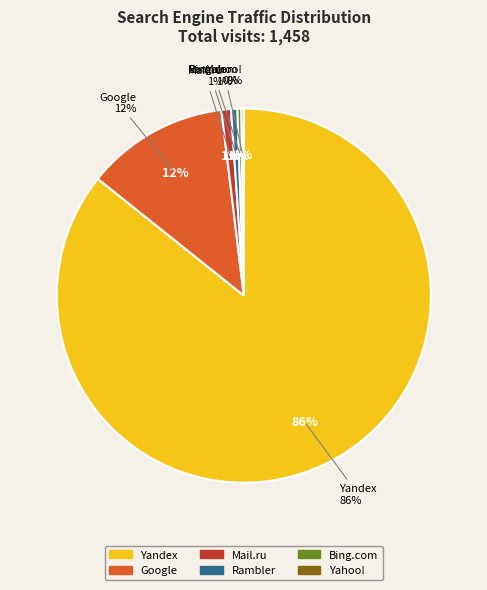

Rank the categories by value from lowest to highest.

Other, Yahoo!, Bing.com, Rambler, Mail.ru, Google, Yandex